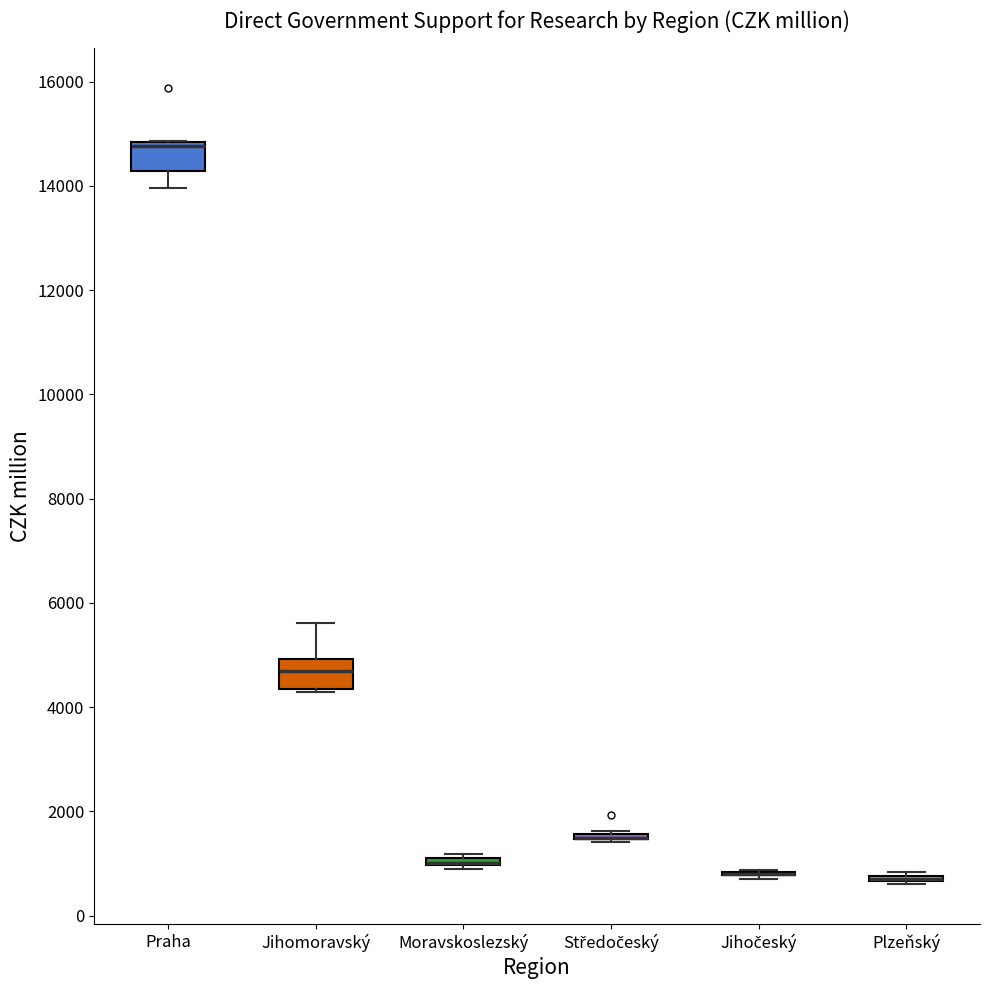

Where is the lower edge of the box for Plzeňský on the y-axis? The values are not printed on the chart, so give them approximately, as read against the axis.

600